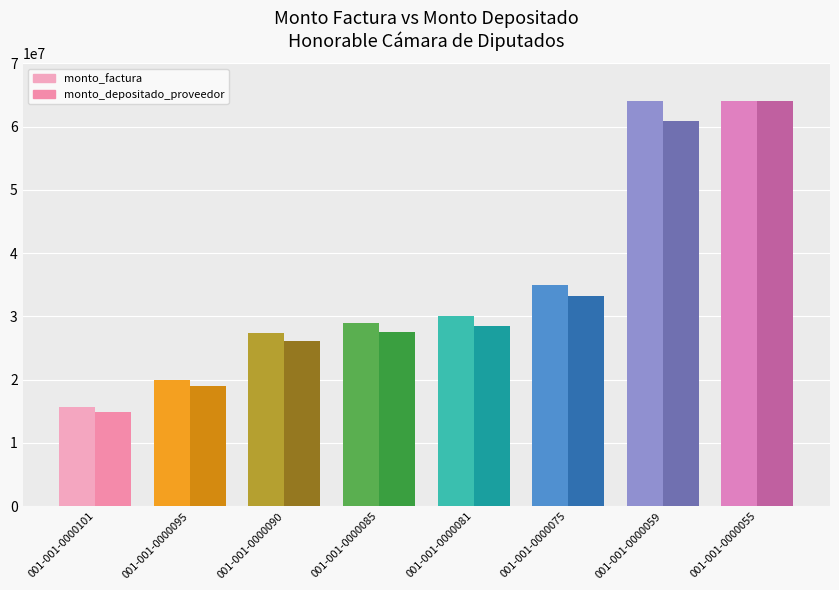

At which category is the sum across all series the highest?

001-001-0000055